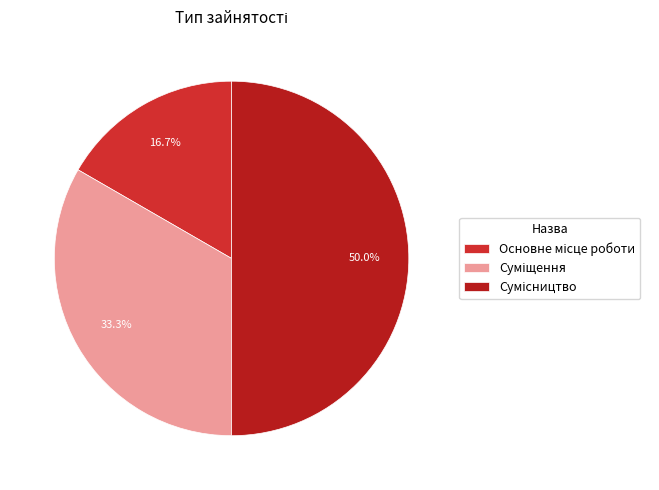

How many segments does this pie chart have?

3